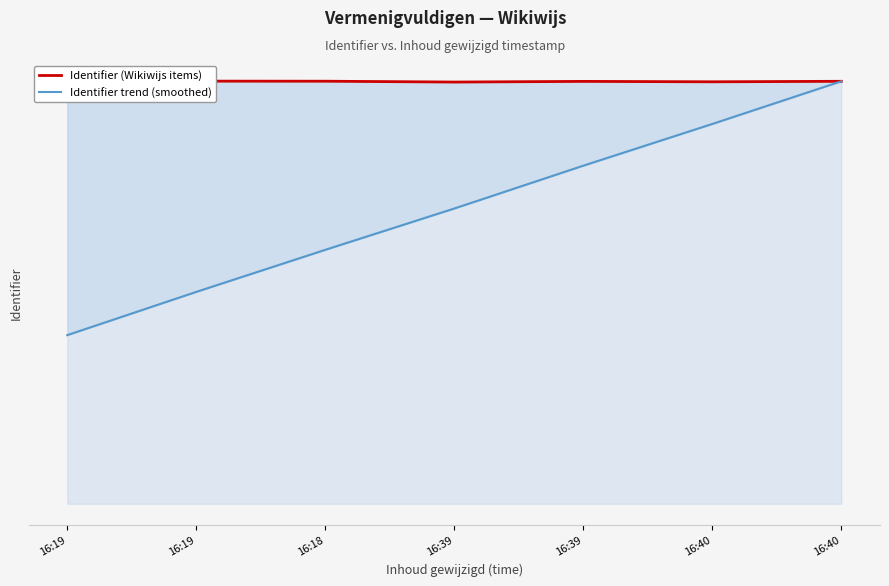

What is the maximum value shown in the chart?

3531527